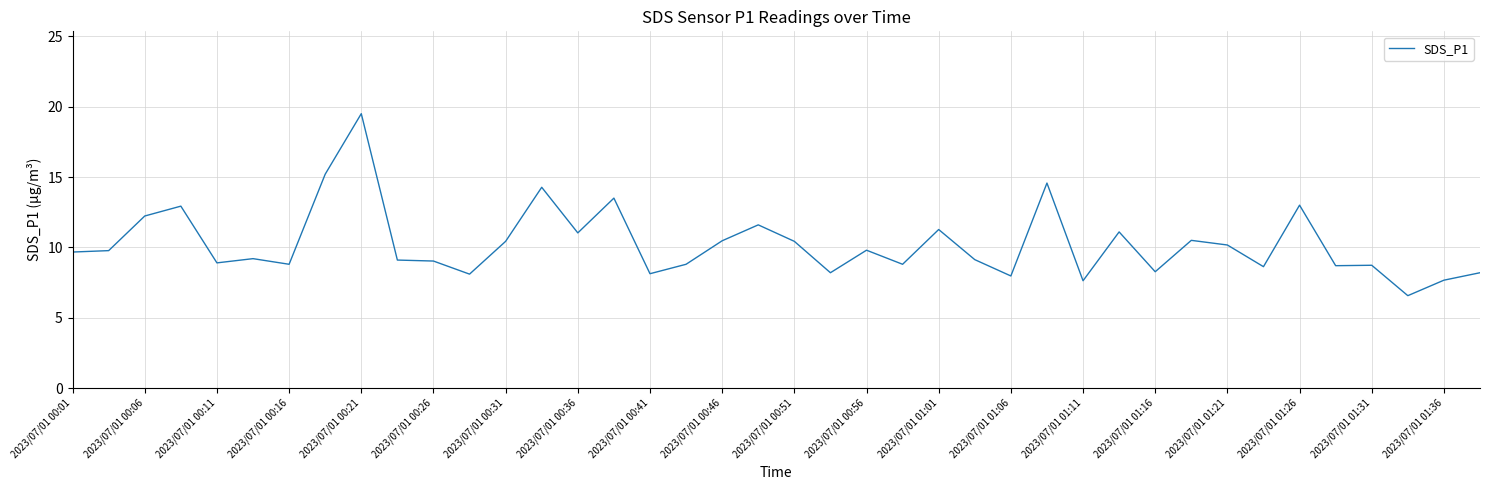

What is the greatest value displayed?

19.5